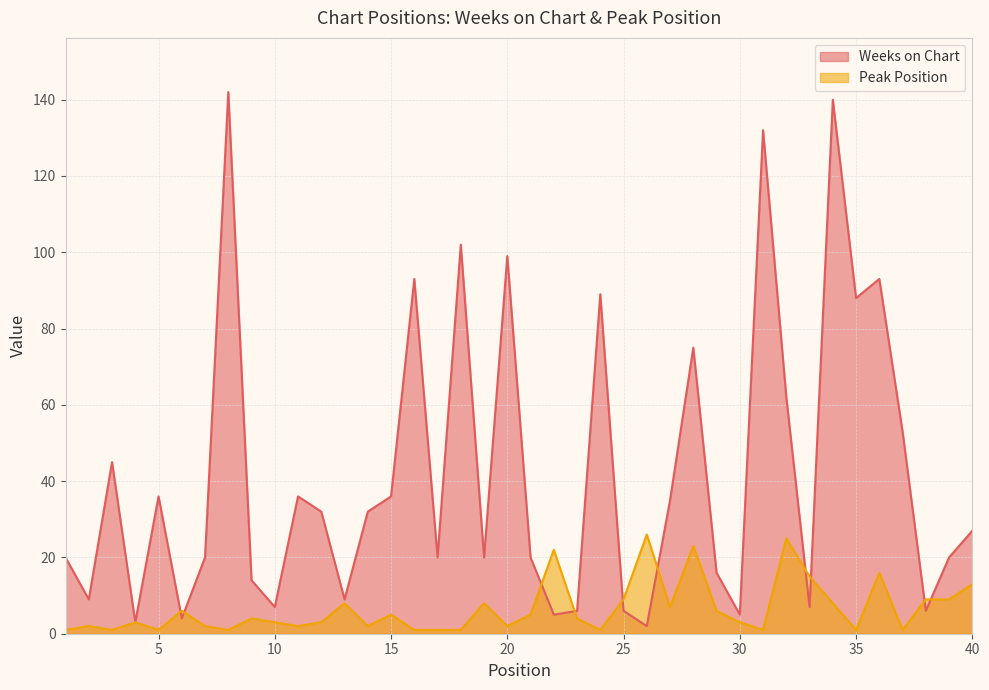

At which category is the sum across all series the highest?

34